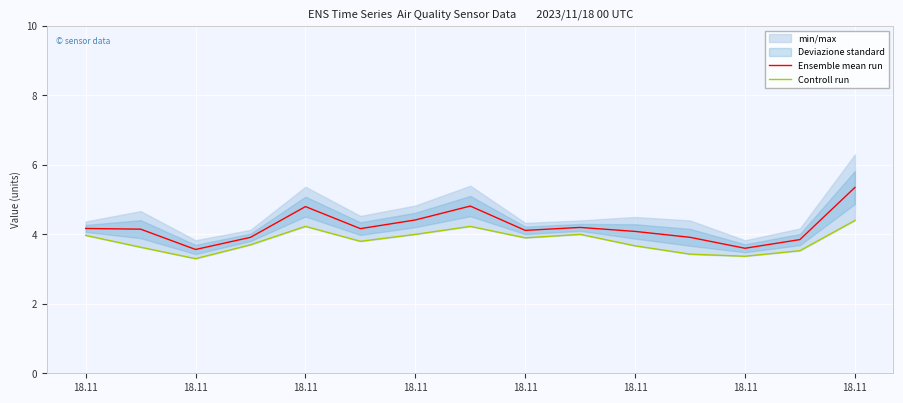

True or false: Controll run and Ensemble mean run cross at least once.

False